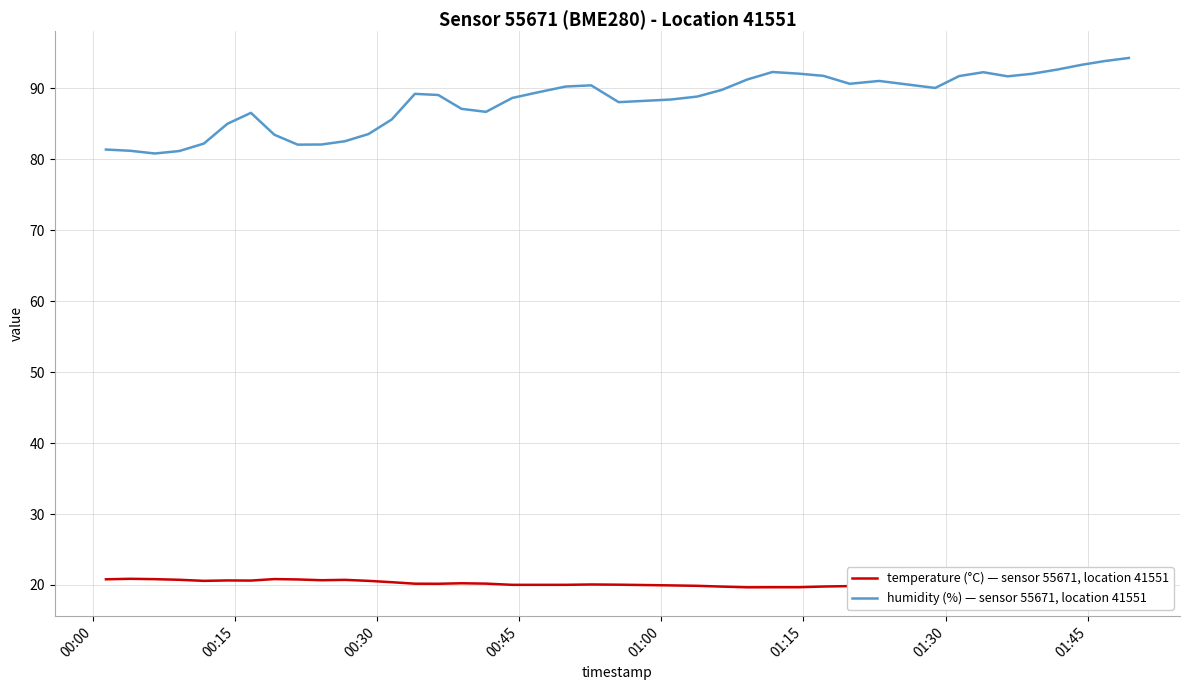

What is the maximum value for humidity (%) — sensor 55671, location 41551?

94.3